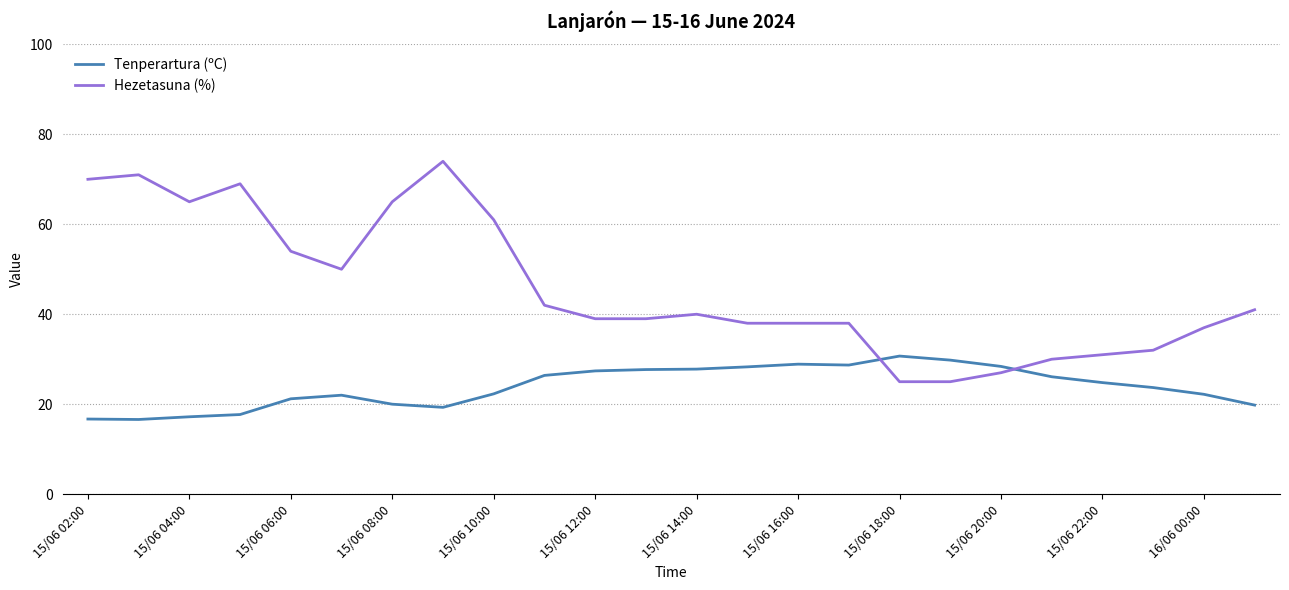

List the series in order of their peak value, lowest first.

Tenperartura (ºC), Hezetasuna (%)